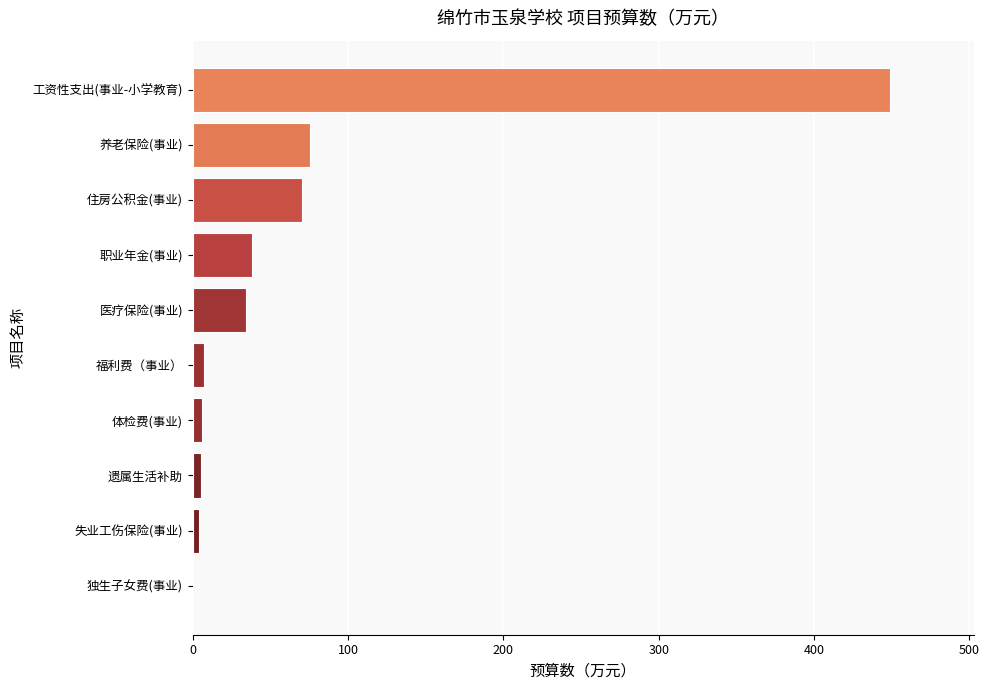

The chart shows a value of 100.4 at 住房公积金(事业). True or false?

False